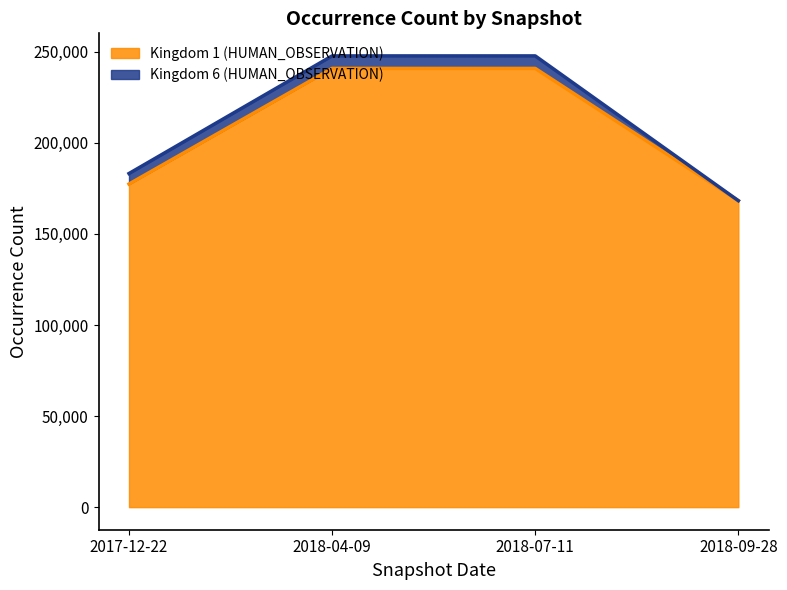

Which category has the highest value across all series?

2018-04-09